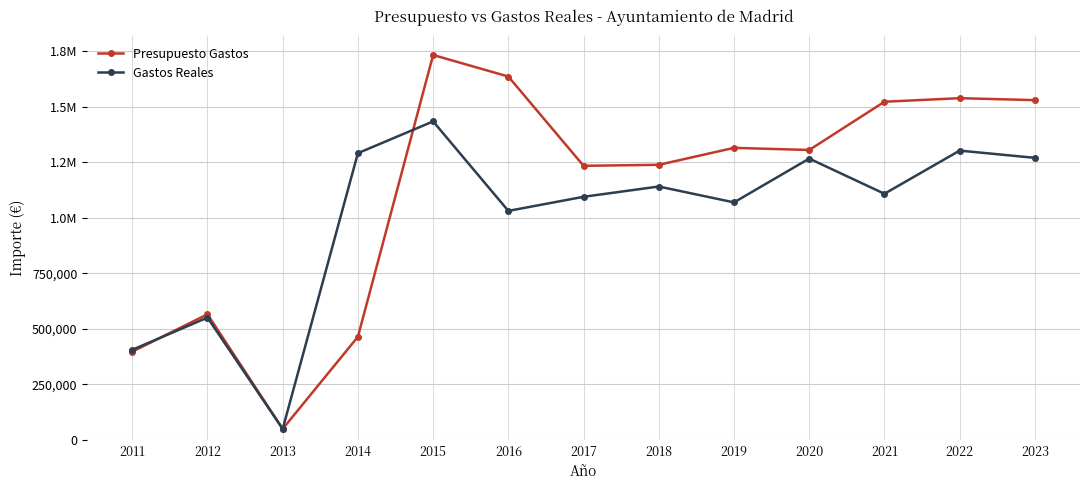

Is the value of Gastos Reales at 2012 greater than the value of Presupuesto Gastos at 2013?

Yes